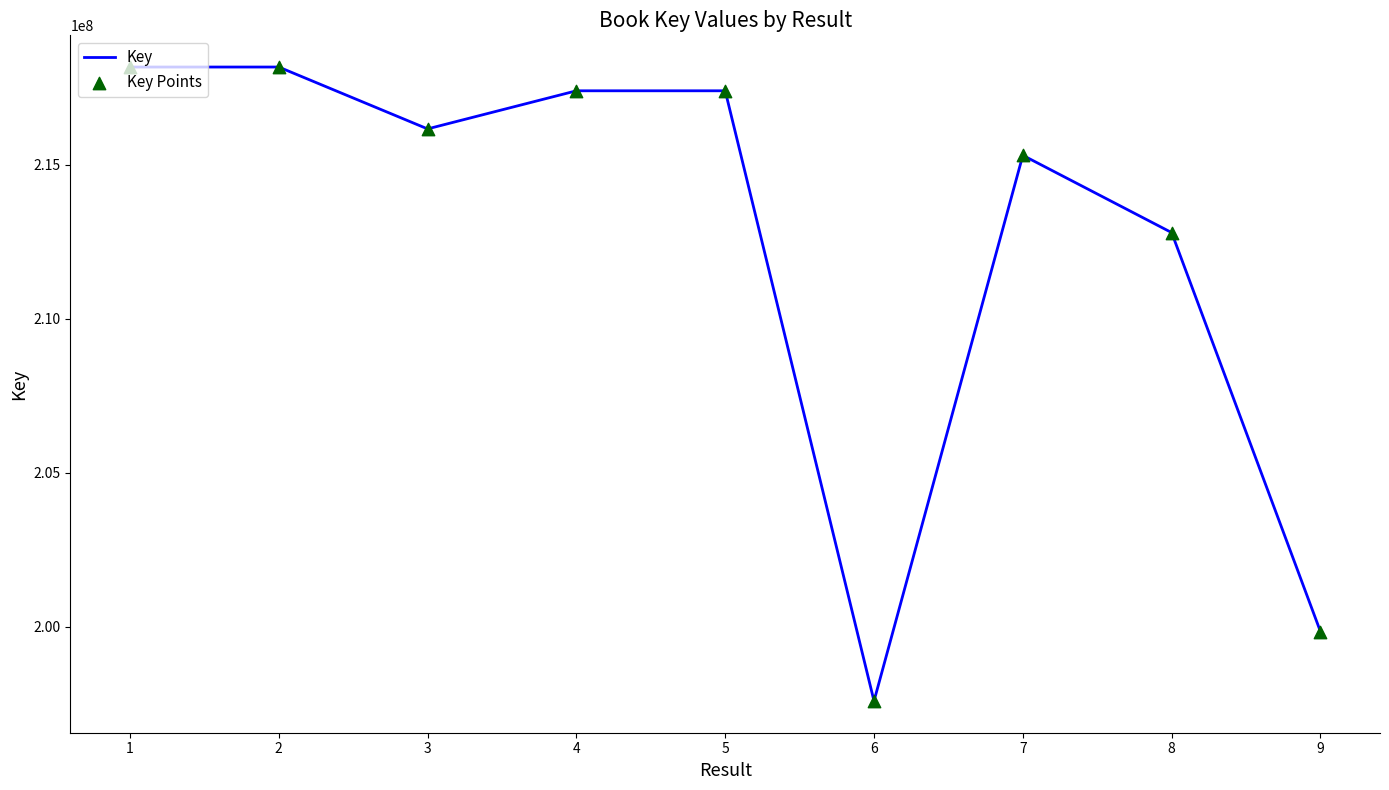

What is the smallest value displayed?

197585241